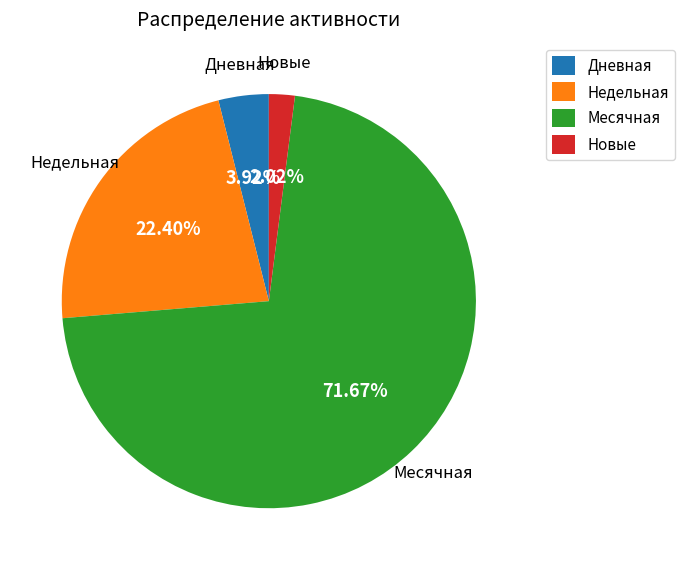

To the nearest percent, what is the difference between the largest and smallest slice percentages?

70%